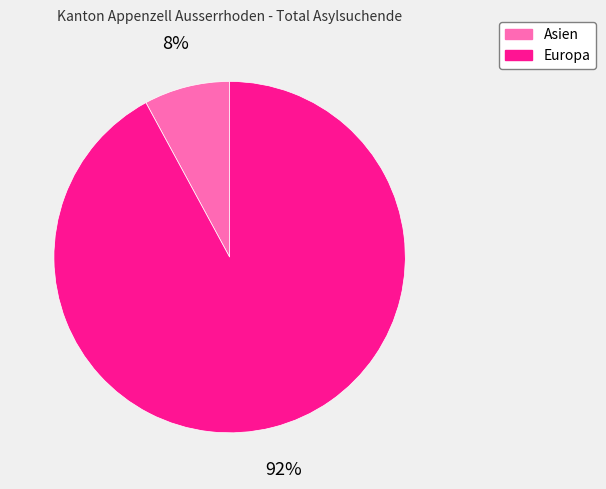

Is there a majority slice in this chart?

Yes